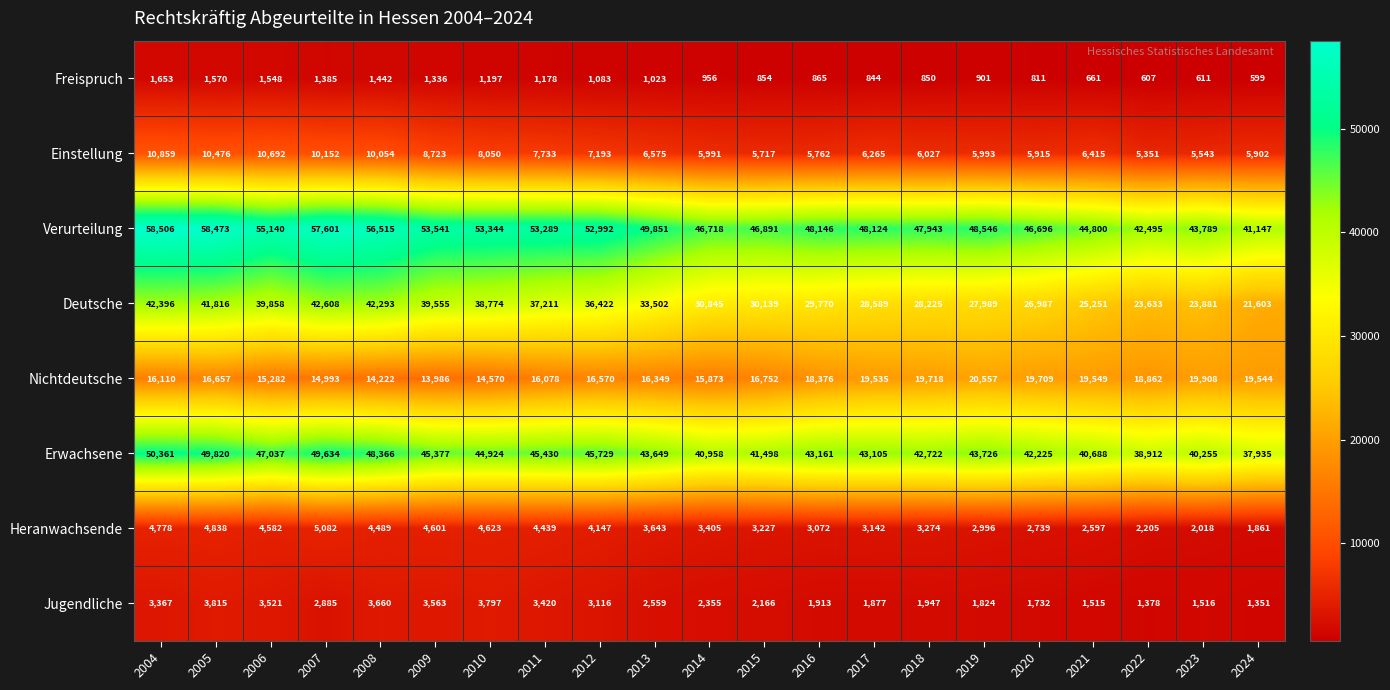

The Erwachsene series shows 21258 at 2024. True or false?

False